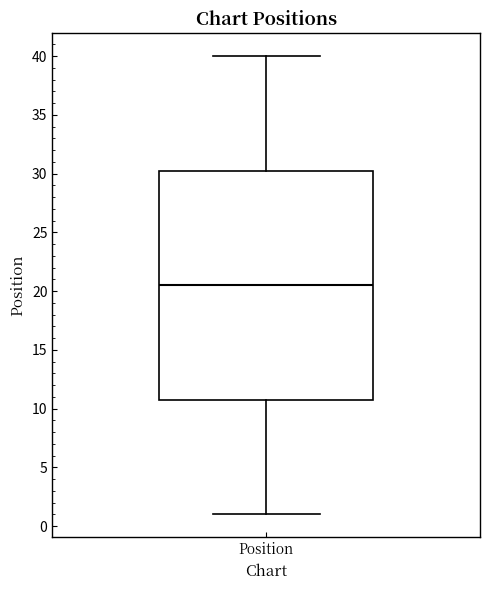

Read this box plot against the y-axis: the position of the median line, the range covered by the box, and the ends of both whiskers. The values are not printed on the chart, so give them approximately, as read against the axis.

median 20.5, box 11.0 to 30.5, whiskers 1.0 to 40.0